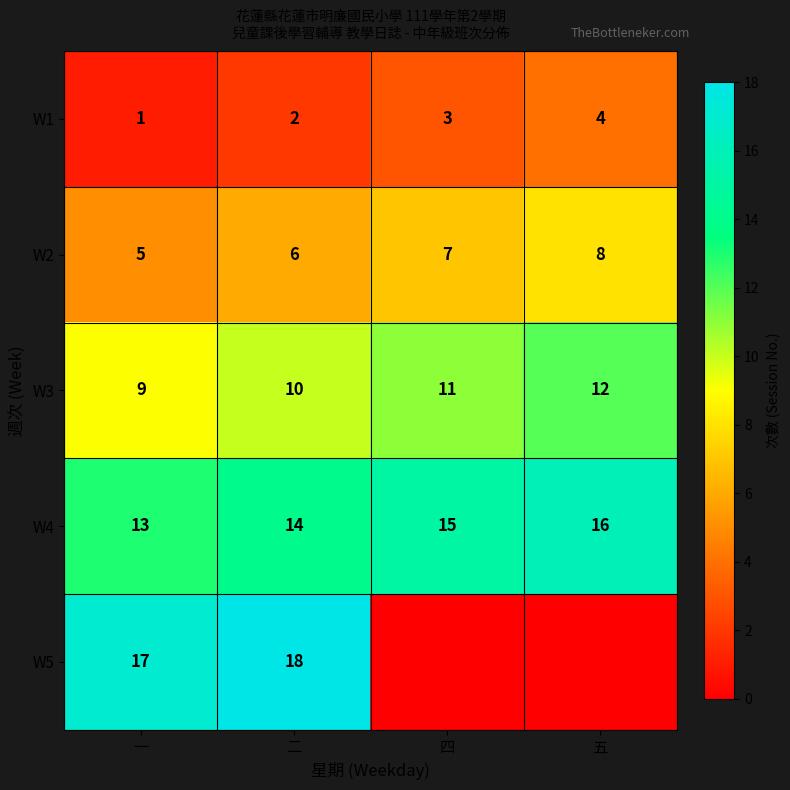

The value of W3 at 四 is 2. True or false?

False